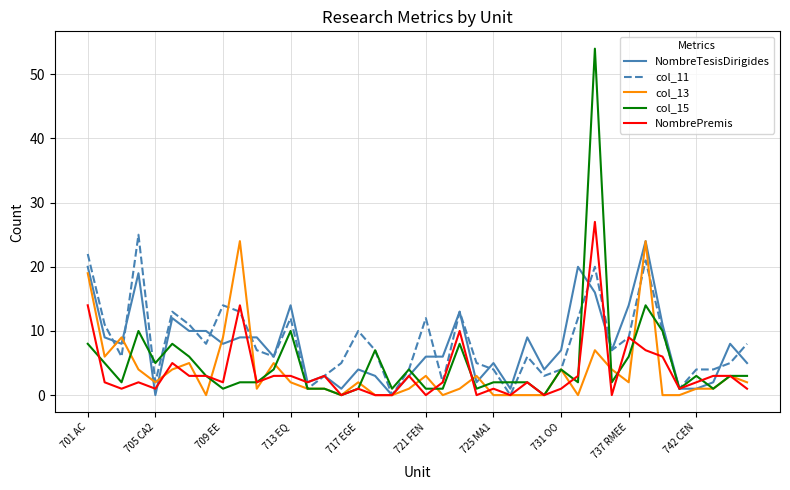

Reading left to right, what are all the values shown in this chart?

NombreTesisDirigides: 20	9	8	19	0	12	10	10	8	9	9	6	14	2	3	1	4	3	0	3	6	6	13	2	5	1	9	4	7	20	16	7	14	24	11	1	1	2	8	5
col_11: 22	11	6	25	2	13	11	8	14	13	7	6	12	1	3	5	10	7	0	4	12	2	13	5	4	0	6	3	4	12	20	7	9	21	10	1	4	4	5	8
col_13: 19	6	9	4	2	4	5	0	9	24	1	5	2	1	1	0	2	0	0	1	3	0	1	3	0	0	0	0	4	0	7	4	2	24	0	0	1	1	3	2
col_15: 8	5	2	10	5	8	6	3	1	2	2	4	10	1	1	0	1	7	1	4	1	1	8	1	2	2	2	0	4	2	54	2	6	14	10	1	3	1	3	3
NombrePremis: 14	2	1	2	1	5	3	3	2	14	2	3	3	2	3	0	1	0	0	3	0	2	10	0	1	0	2	0	1	3	27	0	9	7	6	1	2	3	3	1